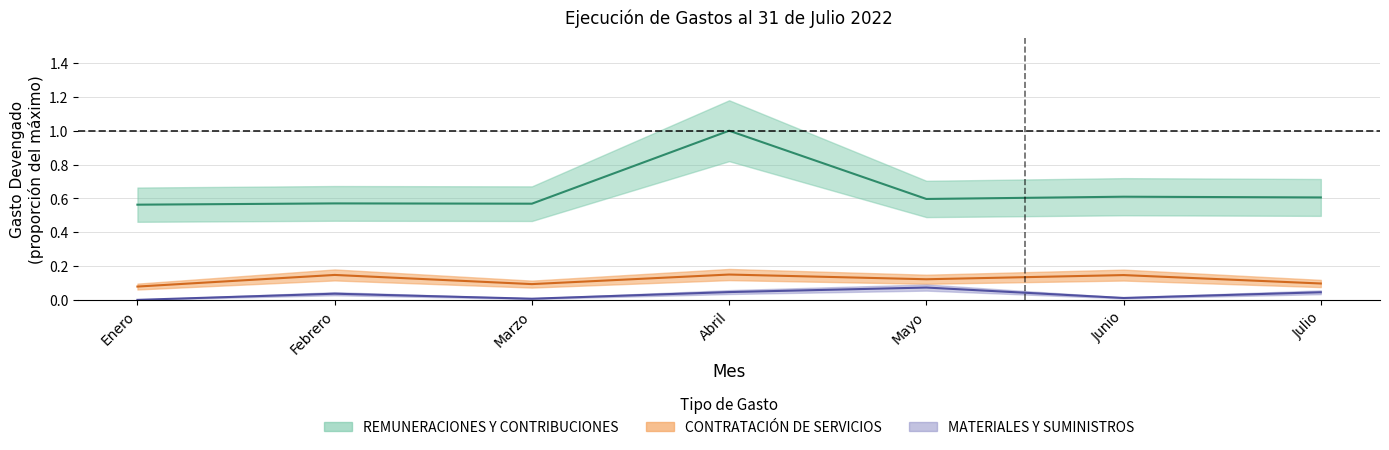

At which category does CONTRATACIÓN DE SERVICIOS reach its first local valley?

Marzo